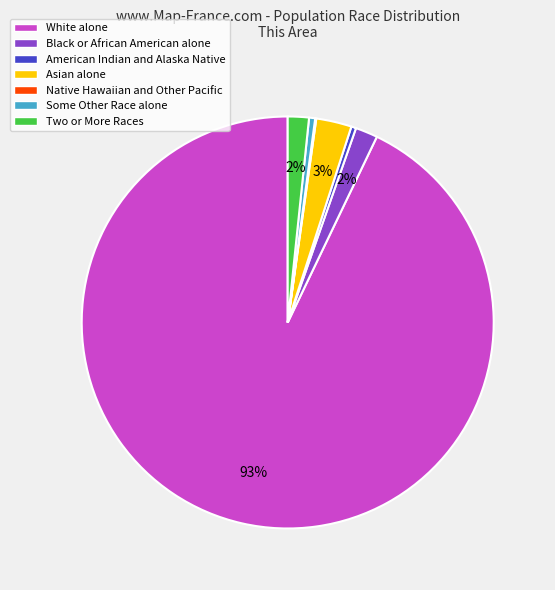

The Two or More Races slice represents 14% of the pie. True or false?

False